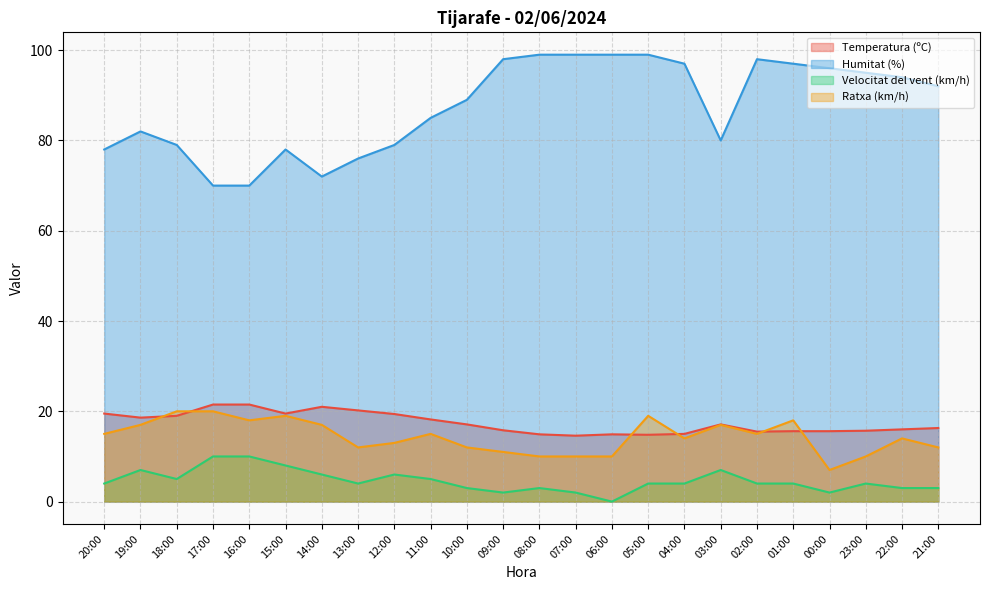

At how many categories does at least one series exceed 56?

24